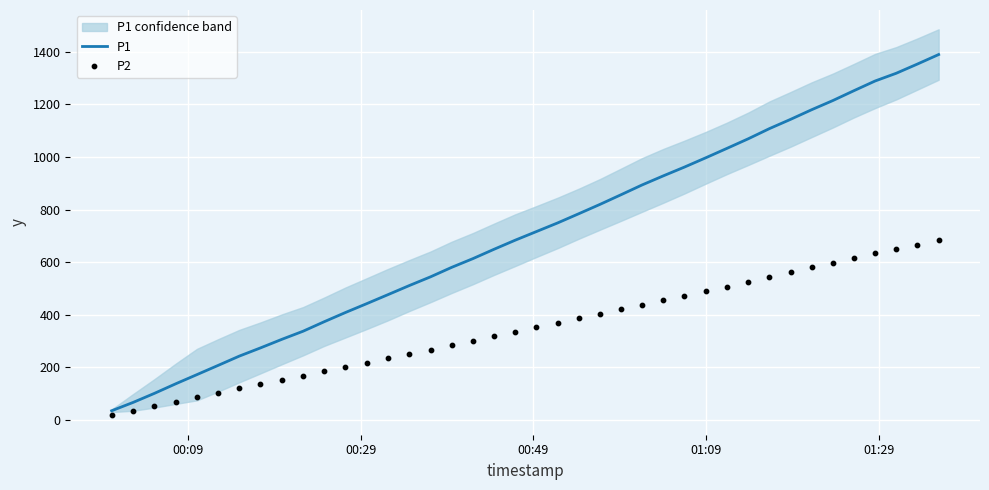

What is the minimum value for P1?

34.2